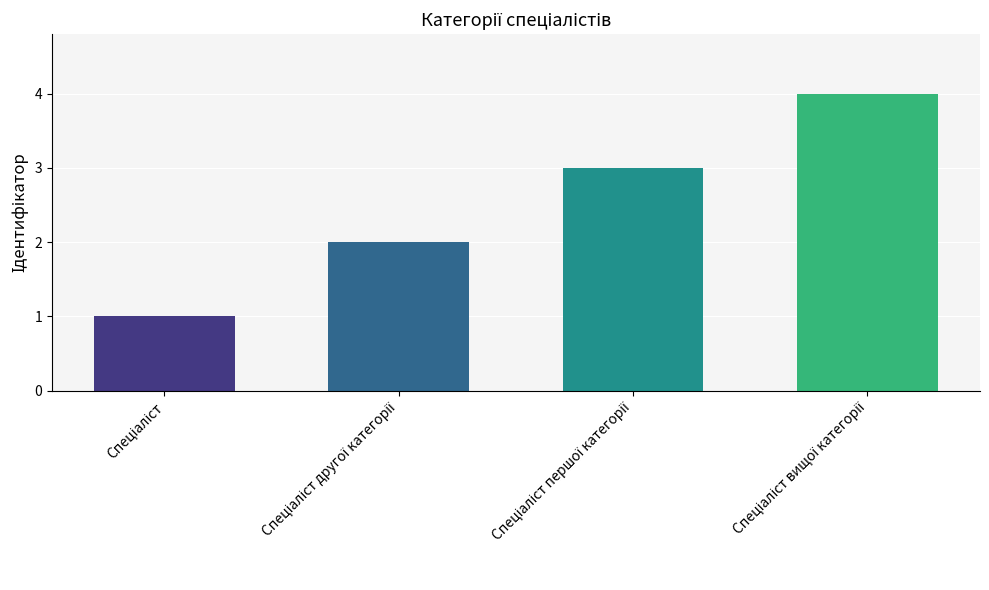

What is the difference between the maximum and minimum values?

3